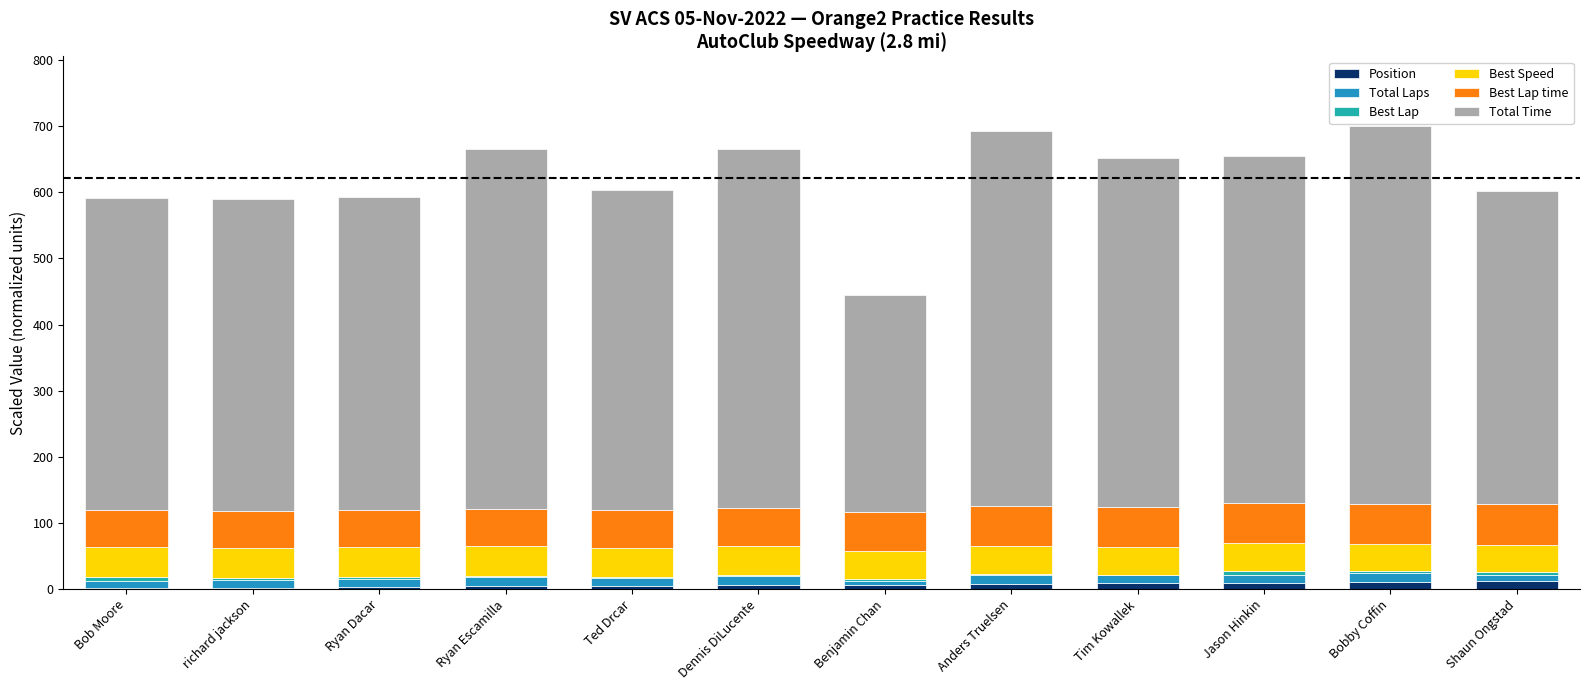

How many series are shown in this chart?

6